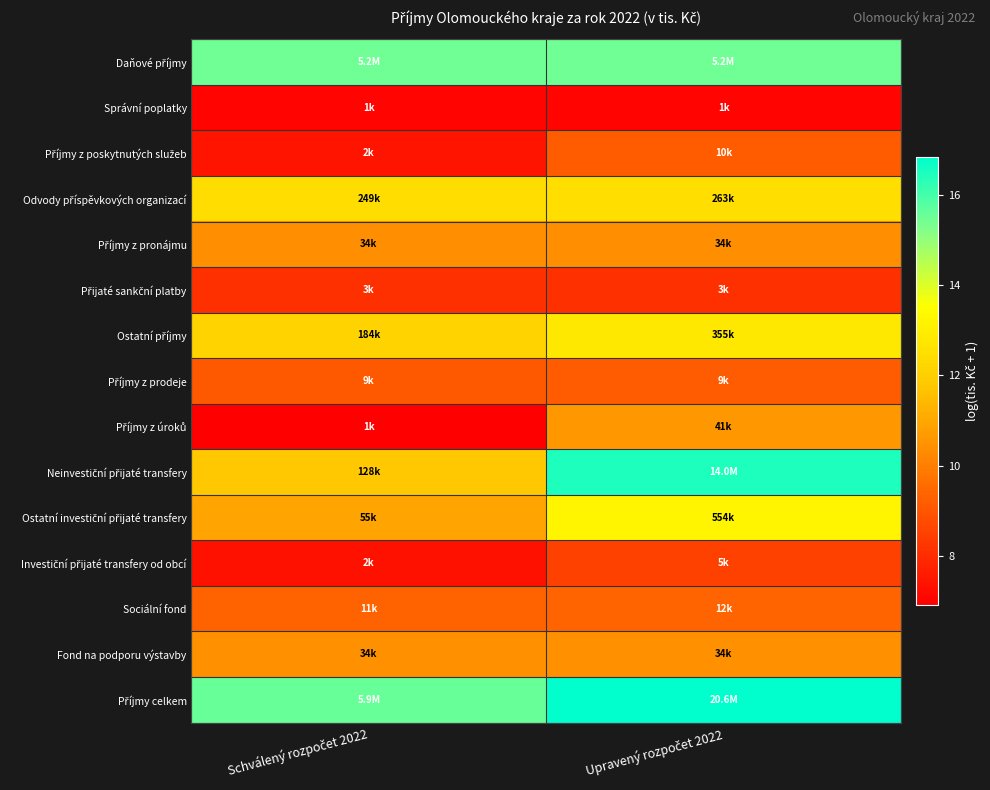

At which category is the sum across all series the highest?

Upravený rozpočet 2022